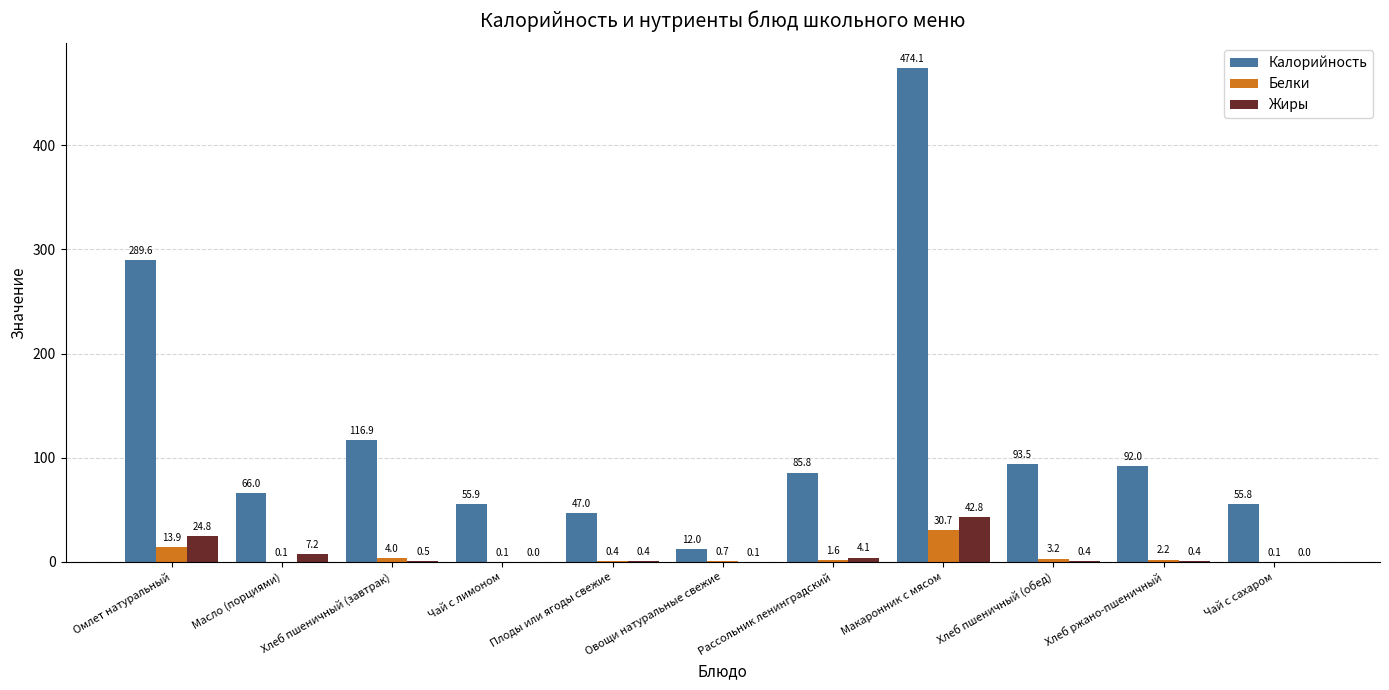

How many distinct data groups are displayed?

3